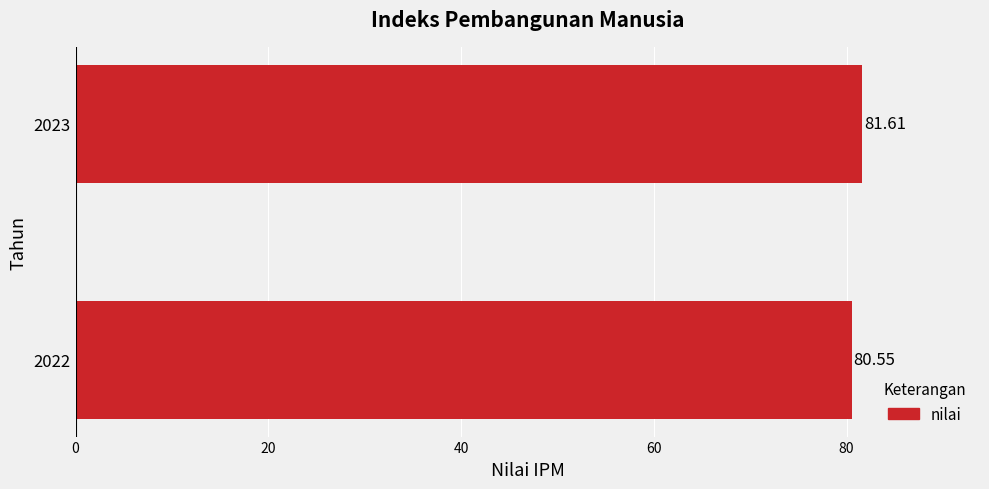

What is the average value?

81.1